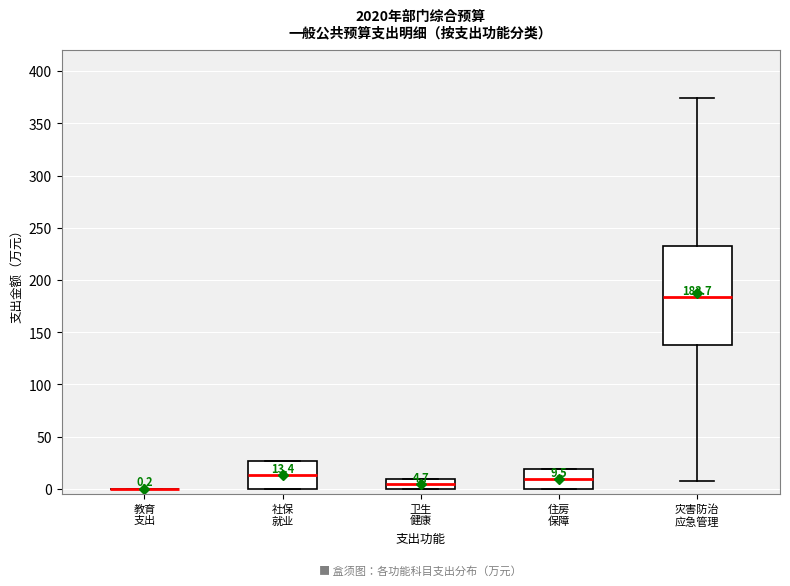

Comparing the boxes themselves (not the whiskers), which one is the tallest?

灾害防治 应急管理